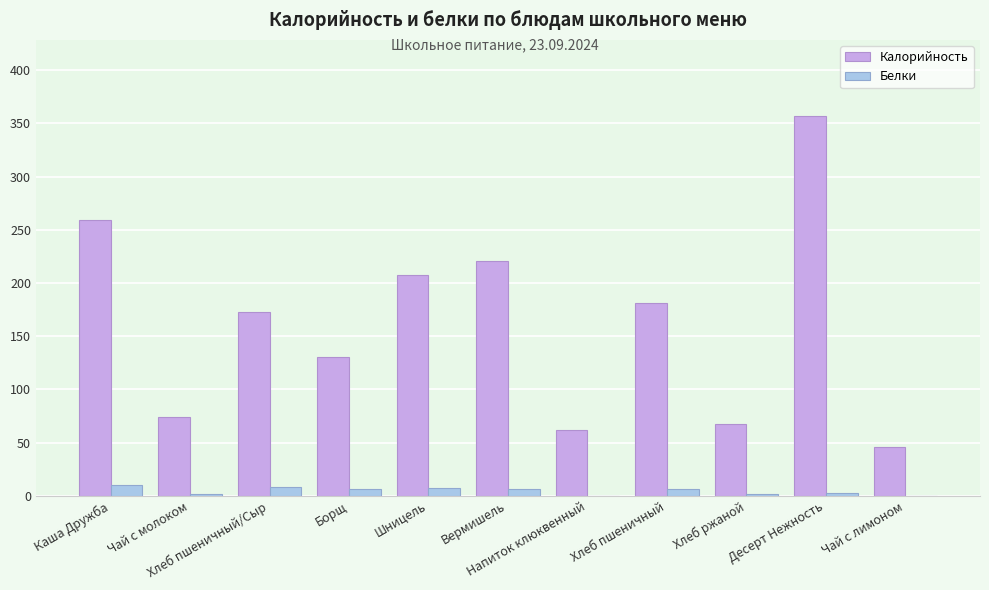

At which label is Калорийность closest to 201?

Шницель